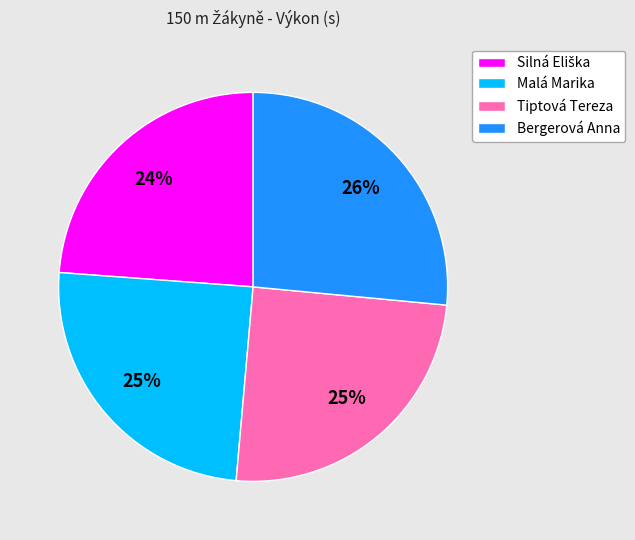

To the nearest percent, what is the average slice percentage?

25%